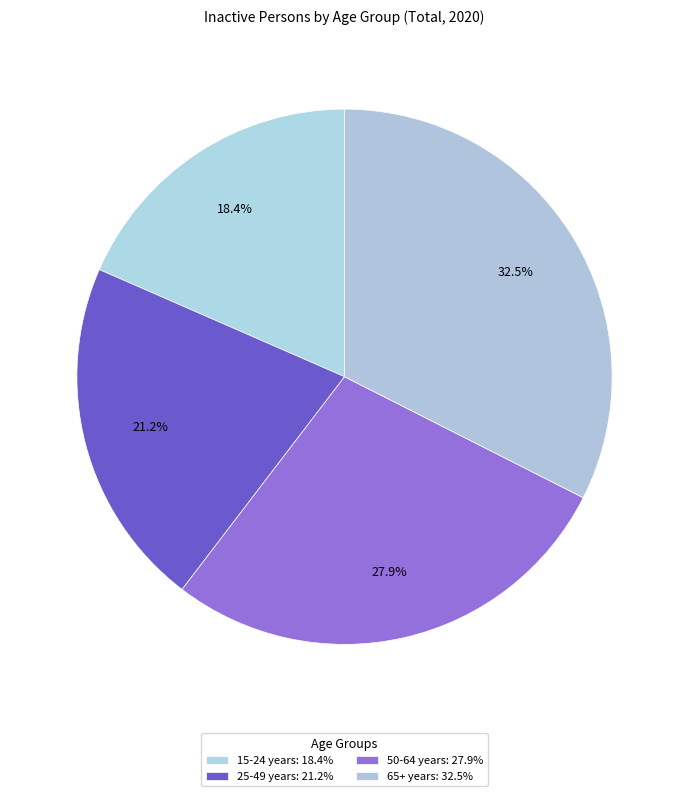

How much of the chart is everything except 50-64 years?

72.1%